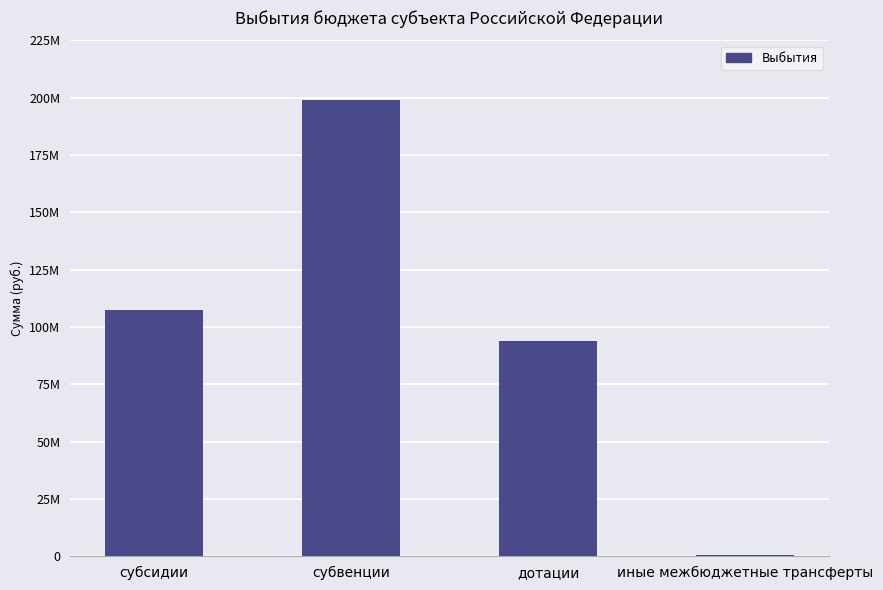

What is the change in value from дотации to иные межбюджетные трансферты?

-93255549.8